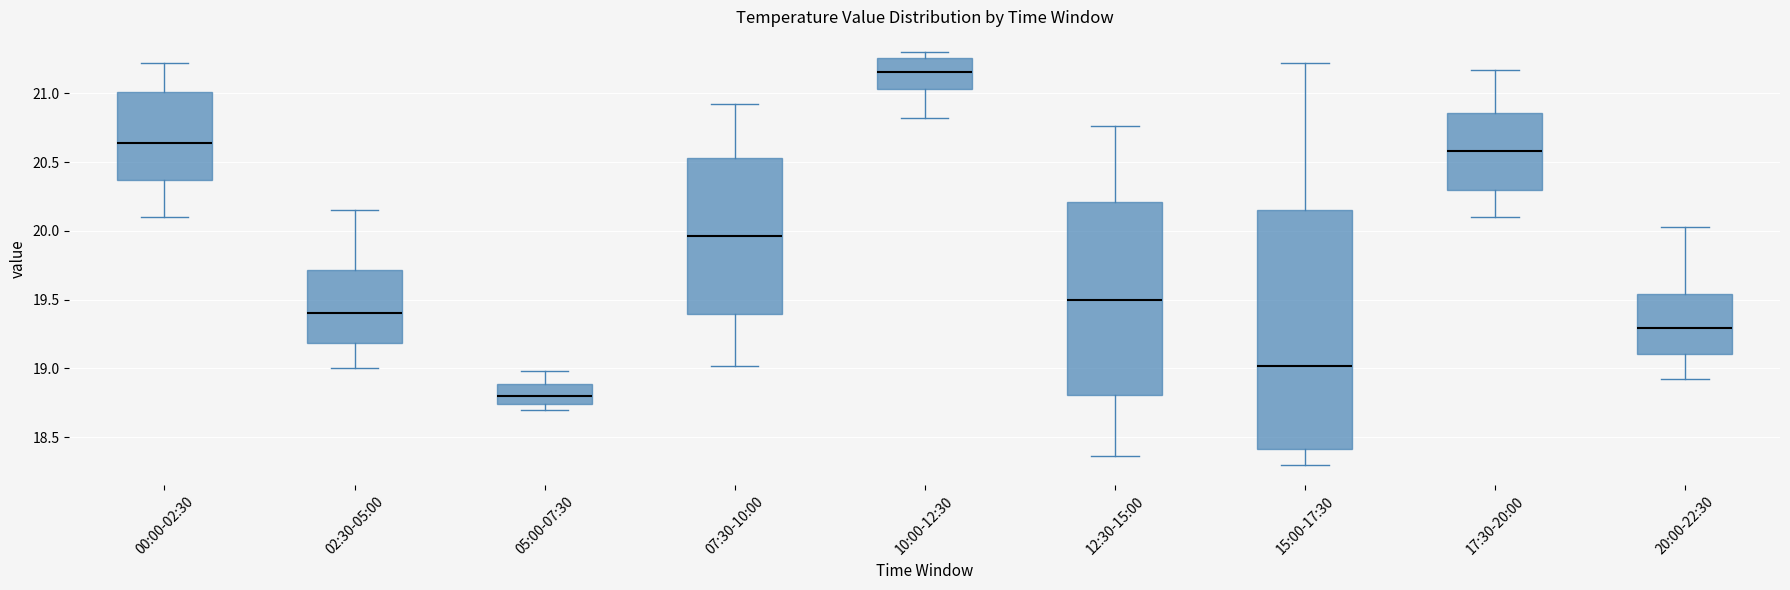

Which box has the lowest median line?

05:00-07:30